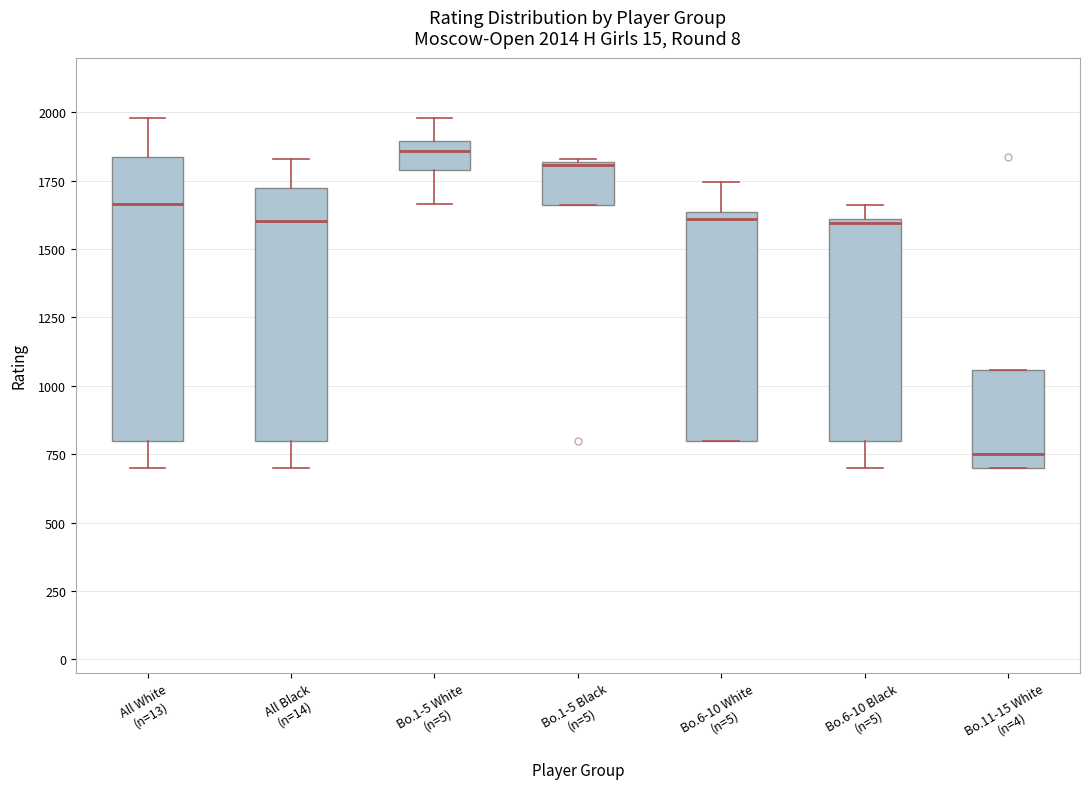

Which box's median line is the lowest?

Bo.11-15 White (n=4)